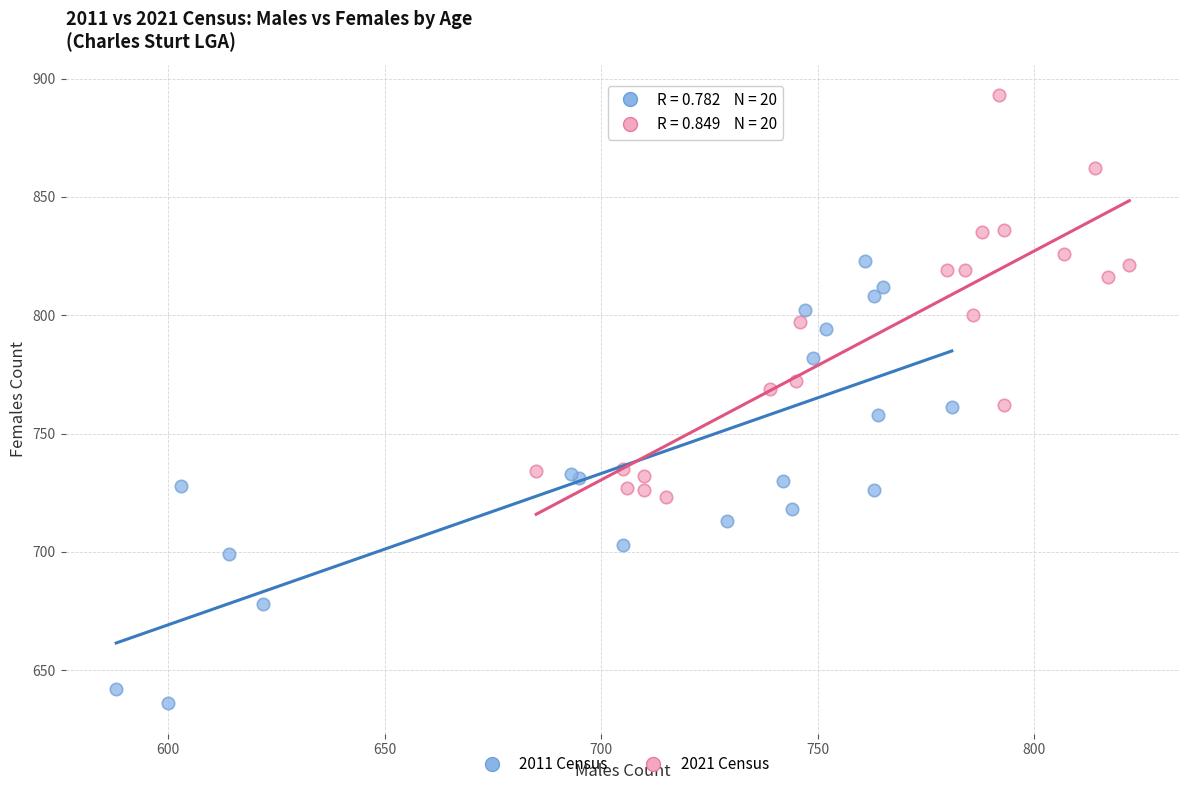

Which series reaches the minimum Y coordinate?

2011 Census